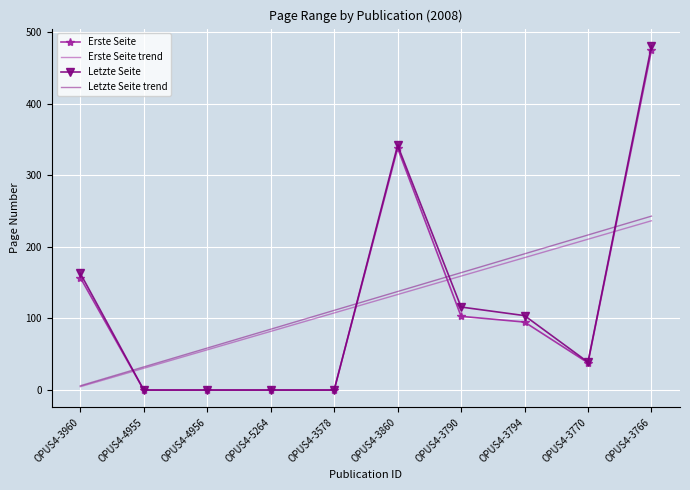

The value of Erste Seite trend at OPUS4-3860 is 133.5. True or false?

True